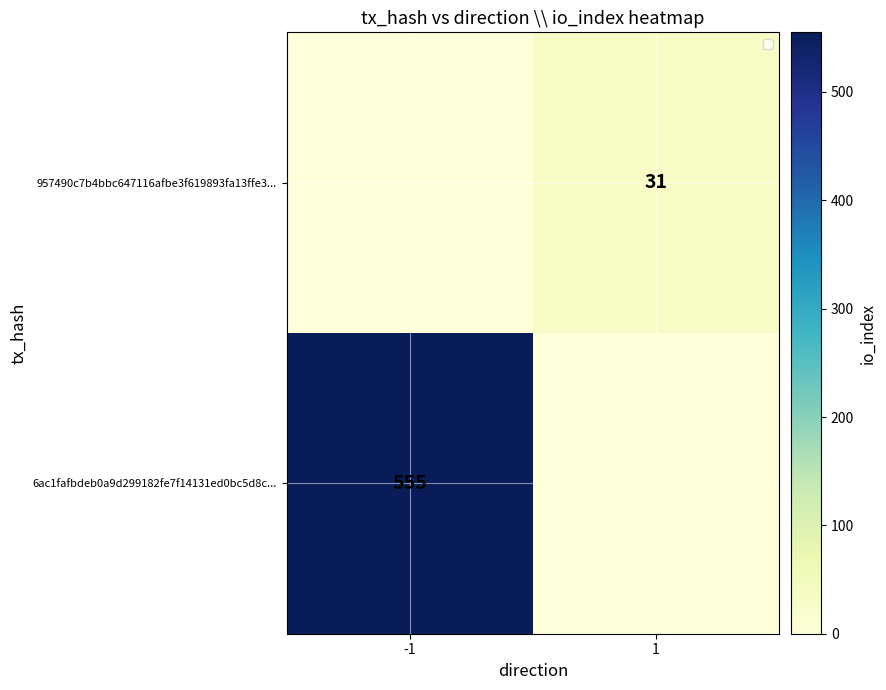

True or false: 6ac1fafbdeb0a9d299182fe7f14131ed0bc5d8c... has a value of 555 at -1.

True